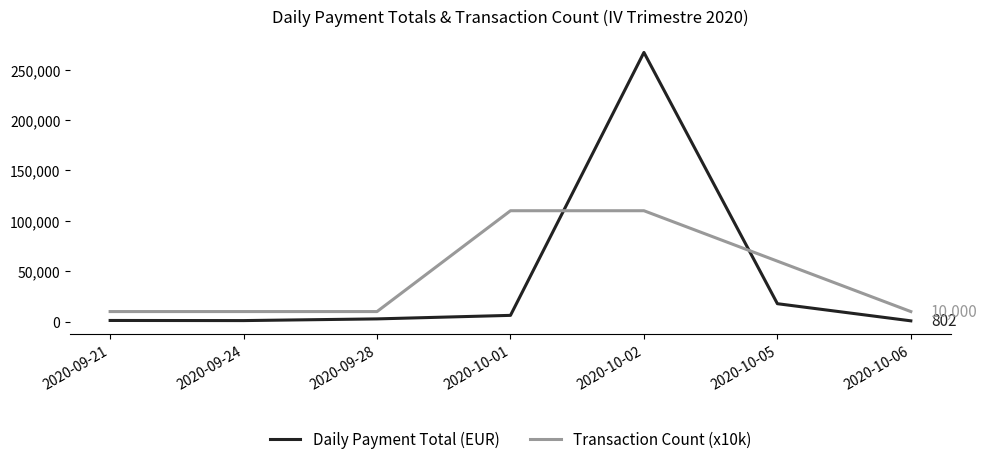

Which series has the widest spread of values?

Daily Payment Total (EUR)